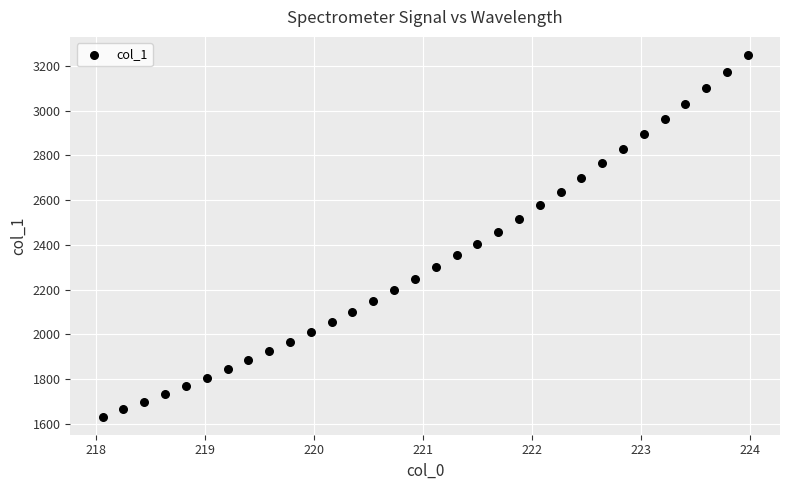

What is the range of X values (max minus min)?

5.9